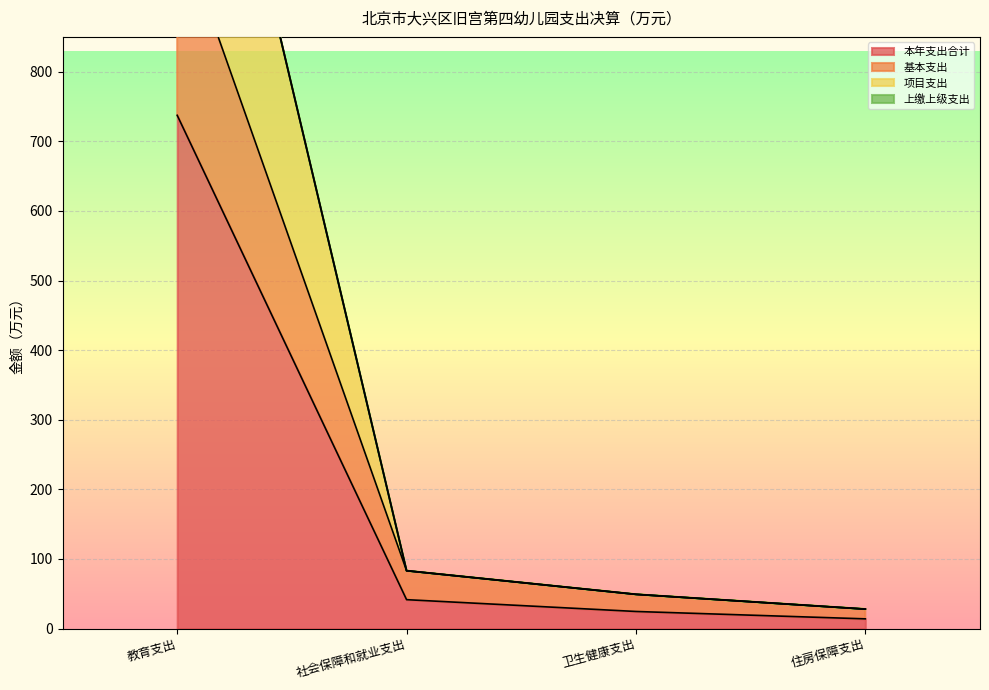

Read the 本年支出合计 value at 社会保障和就业支出.

41.6